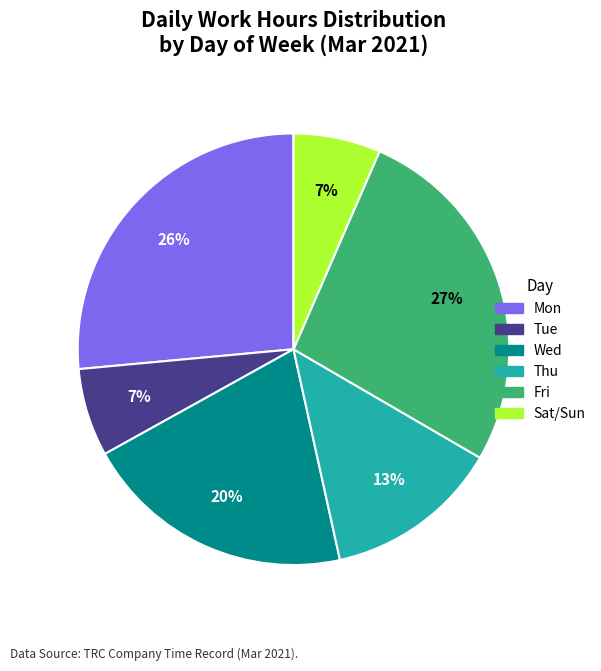

How many slices are in this pie chart?

6